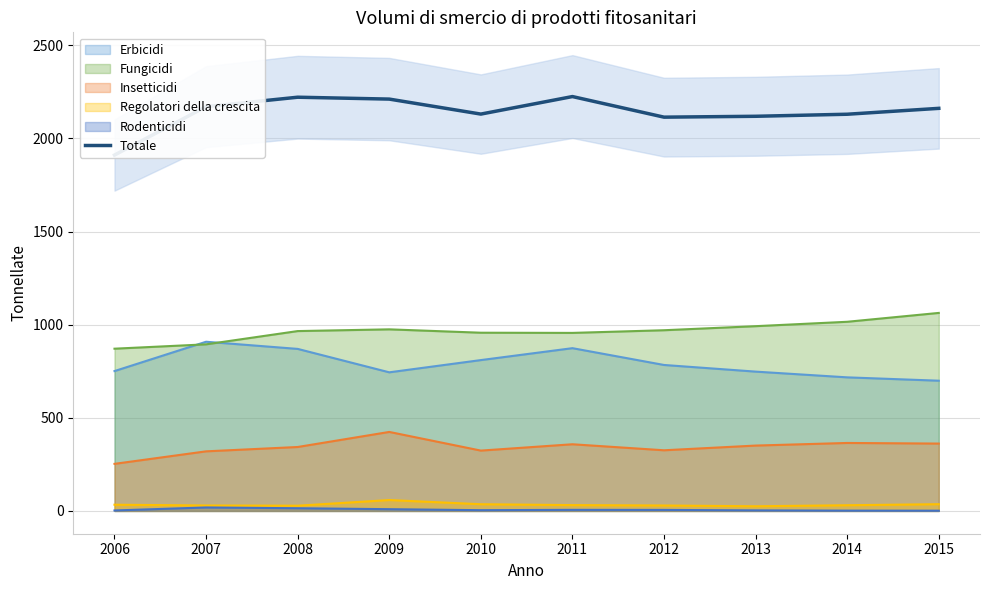

What is the value of the 4th point from the left?

2211.5